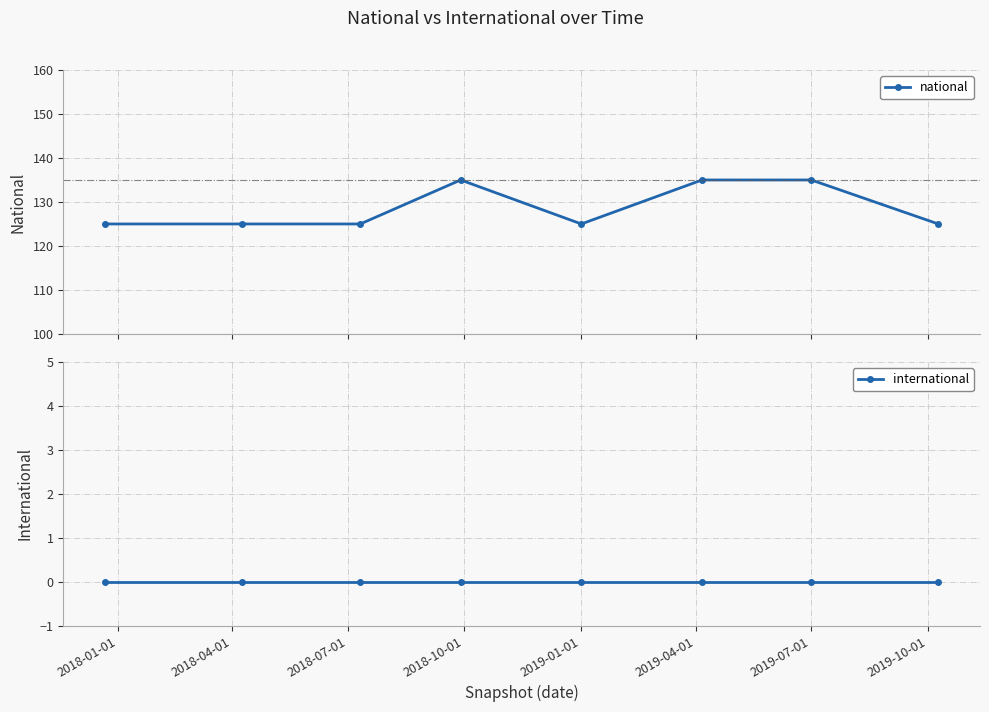

True or false: national and international intersect in this chart.

False